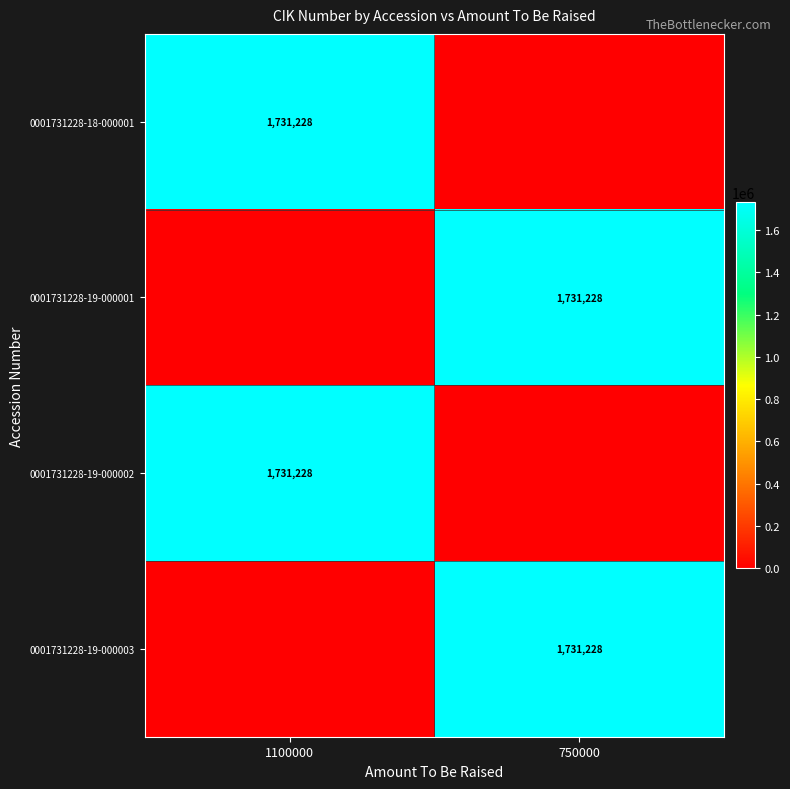

True or false: 0001731228-18-000001 has a value of 1731228 at 1100000.

True